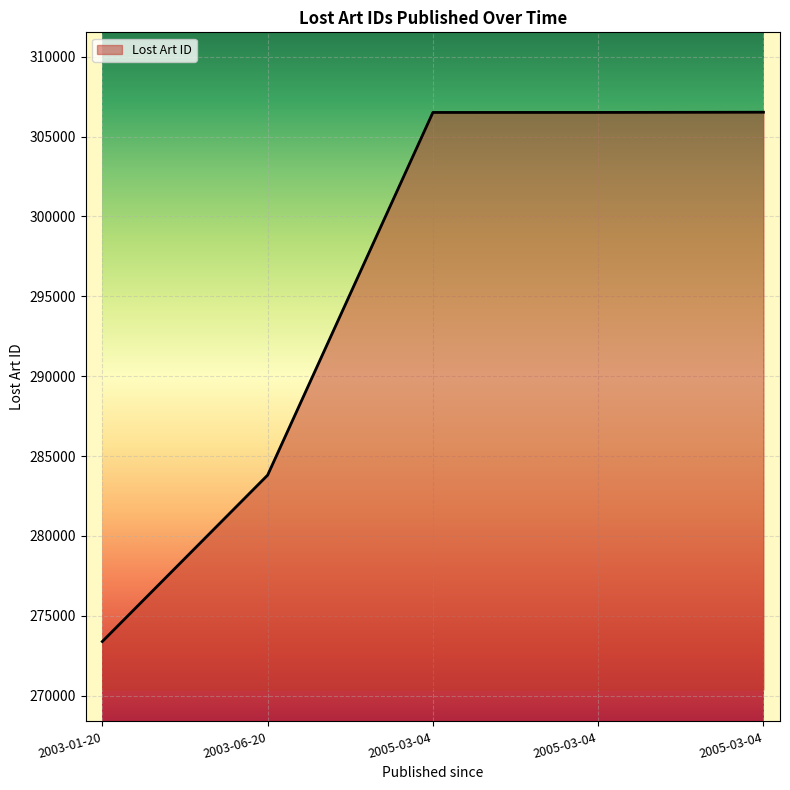

How many lines are shown in the chart?

1